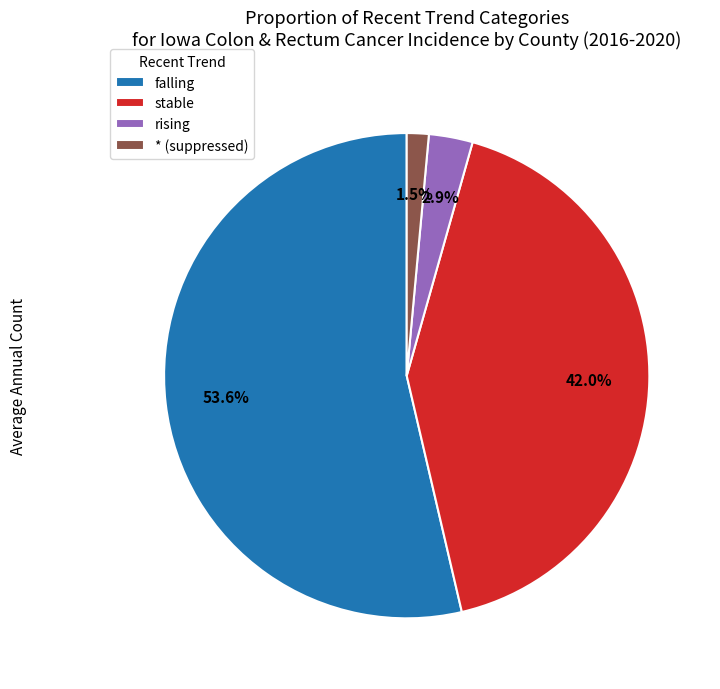

Approximately how many times larger is the value at stable compared to falling?

0.8